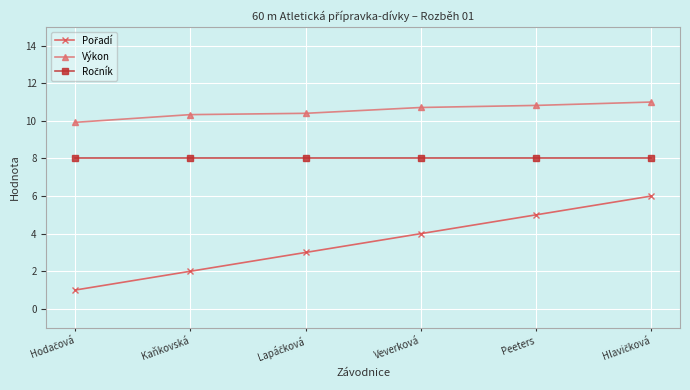

What is the minimum value shown in the chart?

1.0